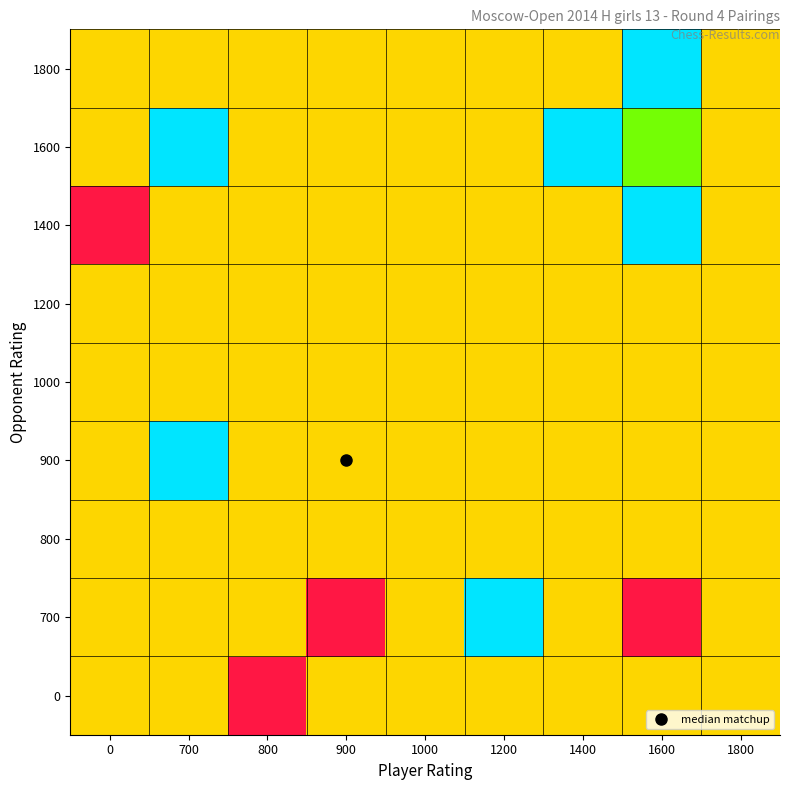

Reading right to left, list all the values displayed in this chart.

0: 1800=0.5	1600=0.5	1400=0.5	1200=0.5	1000=0.5	900=0.5	800=0.0	700=0.5	0=0.5
700: 1800=0.5	1600=0.0	1400=0.5	1200=1.0	1000=0.5	900=0.0	800=0.5	700=0.5	0=0.5
800: 1800=0.5	1600=0.5	1400=0.5	1200=0.5	1000=0.5	900=0.5	800=0.5	700=0.5	0=0.5
900: 1800=0.5	1600=0.5	1400=0.5	1200=0.5	1000=0.5	900=0.5	800=0.5	700=1.0	0=0.5
1000: 1800=0.5	1600=0.5	1400=0.5	1200=0.5	1000=0.5	900=0.5	800=0.5	700=0.5	0=0.5
1200: 1800=0.5	1600=0.5	1400=0.5	1200=0.5	1000=0.5	900=0.5	800=0.5	700=0.5	0=0.5
1400: 1800=0.5	1600=1.0	1400=0.5	1200=0.5	1000=0.5	900=0.5	800=0.5	700=0.5	0=0.0
1600: 1800=0.5	1600=0.8	1400=1.0	1200=0.5	1000=0.5	900=0.5	800=0.5	700=1.0	0=0.5
1800: 1800=0.5	1600=1.0	1400=0.5	1200=0.5	1000=0.5	900=0.5	800=0.5	700=0.5	0=0.5